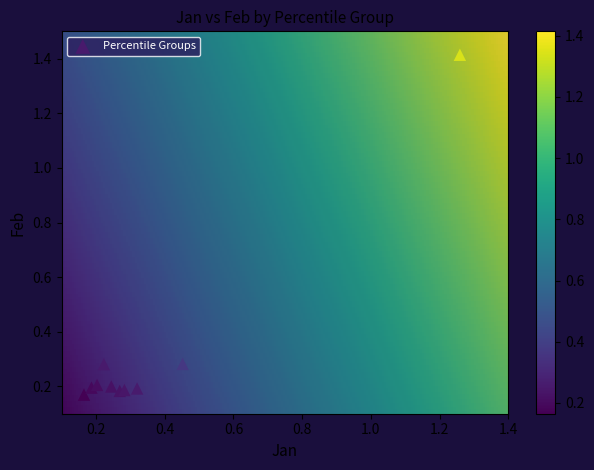

What is the range of X values (max minus min)?

1.1